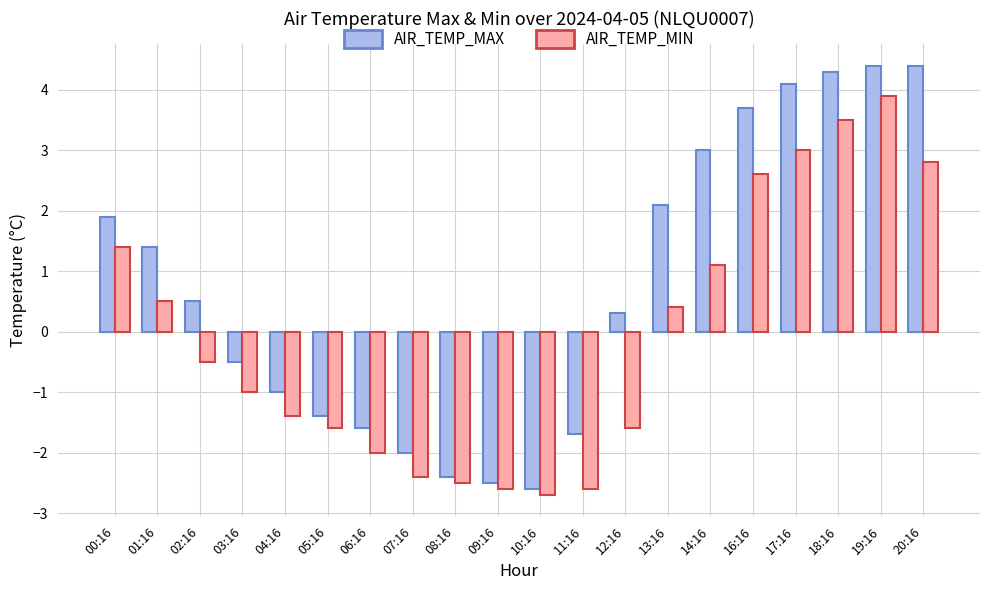

What is the value of the AIR_TEMP_MIN bar at the 20th from the left?

2.8